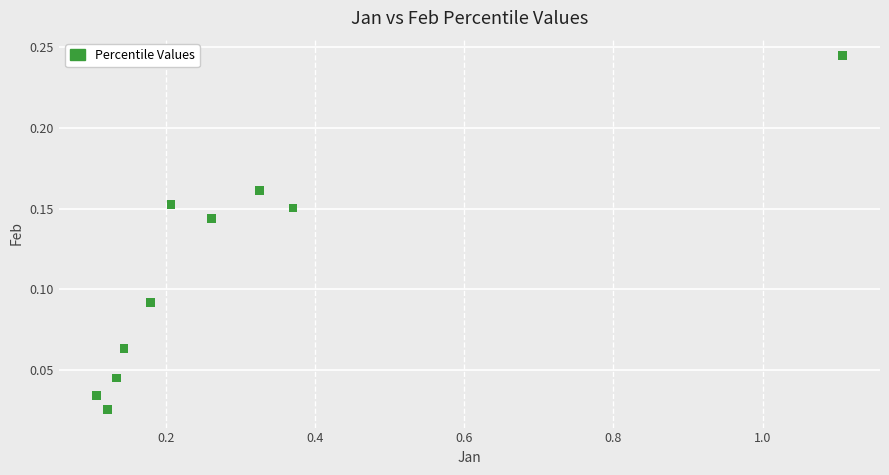

What is the average X value?

0.3